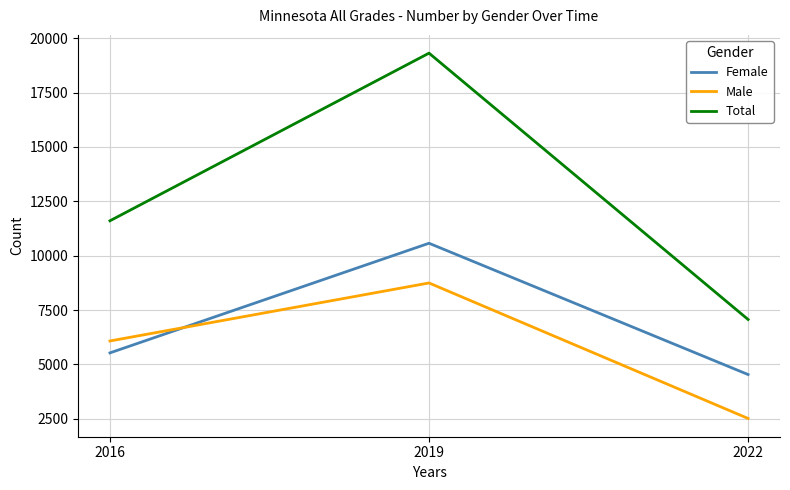

Which series has the largest range (max minus min)?

Total